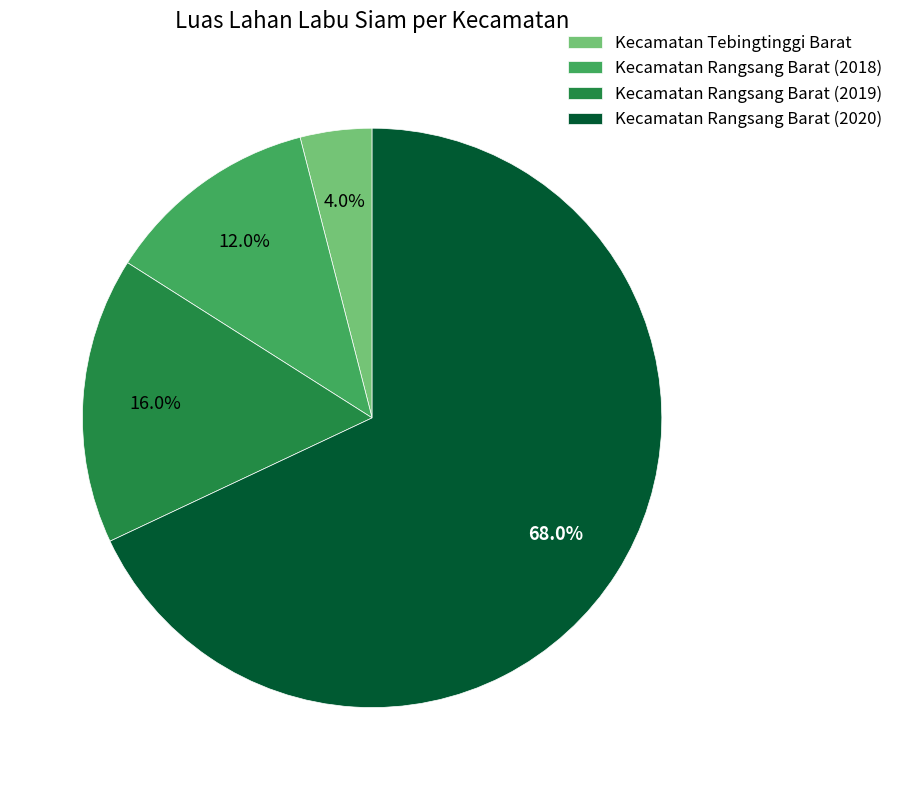

What percentage do Kecamatan Tebingtinggi Barat and Kecamatan Rangsang Barat (2018) together represent?

16.0%